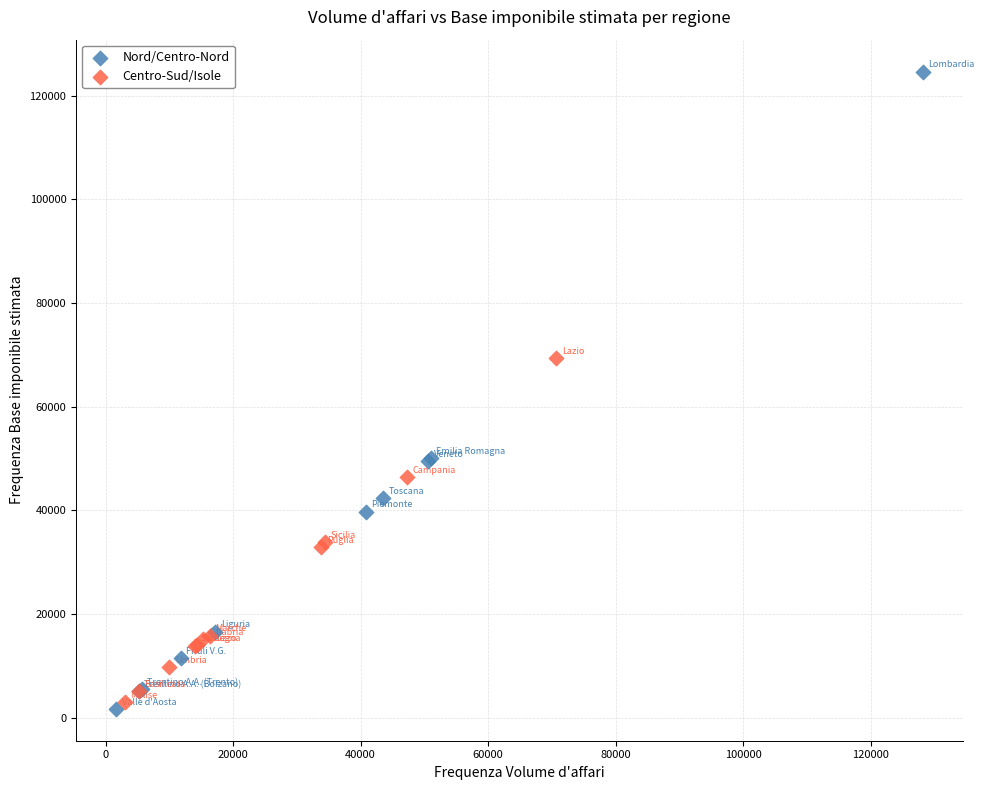

Which series has the largest Y range (max minus min)?

Nord/Centro-Nord